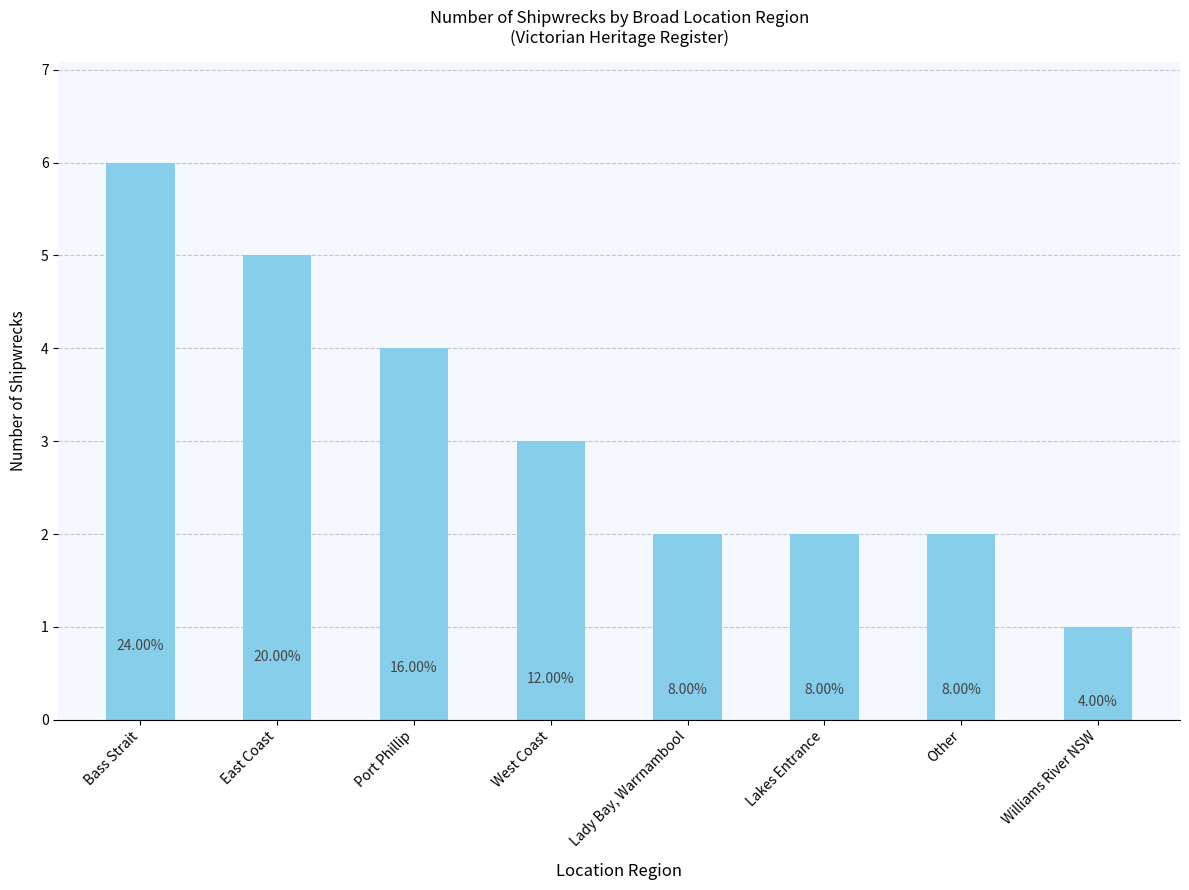

What is the label of the 8th bar from the right?

Bass Strait